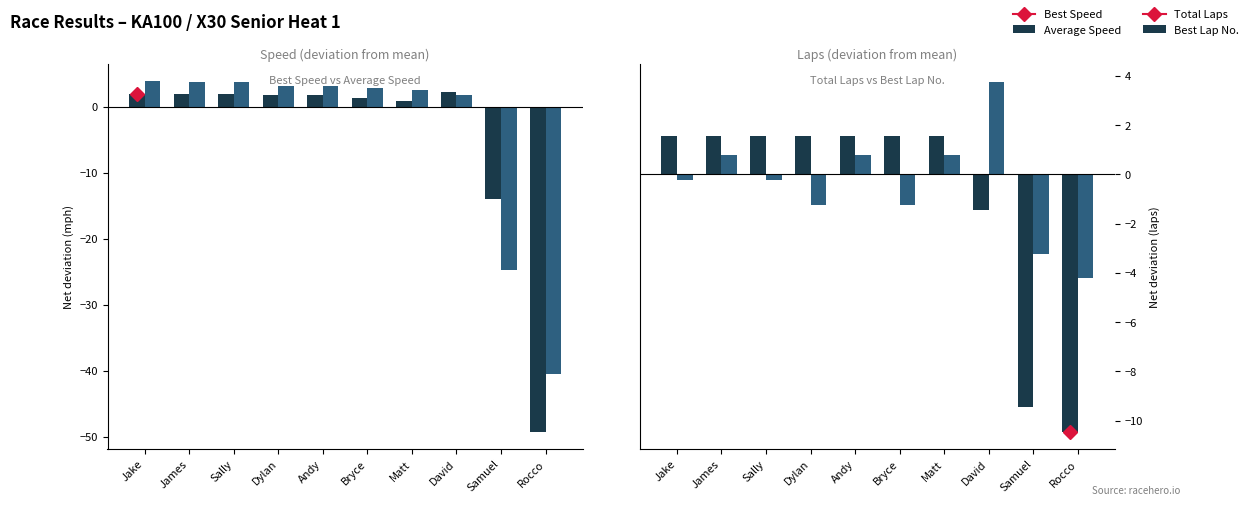

What is the maximum value shown in the chart?

3.9